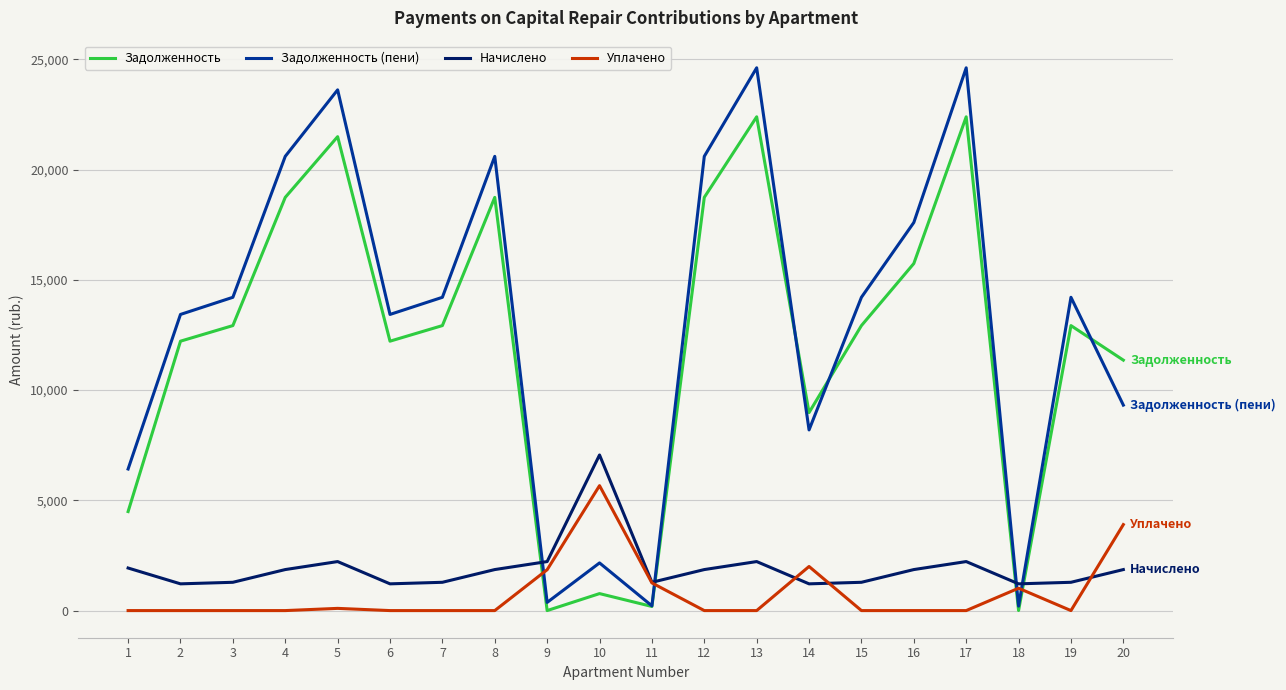

Does the chart have visible grid lines?

Yes